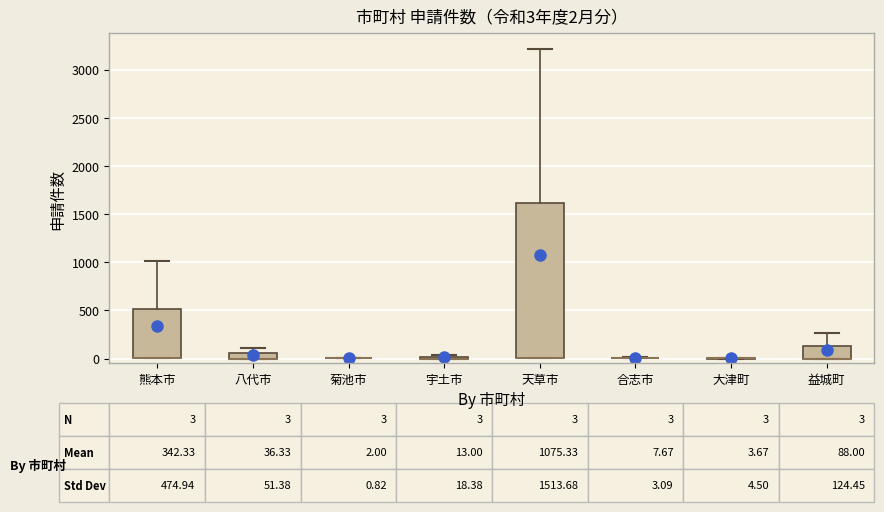

Which box is the tallest, from its lower edge to its upper edge?

天草市